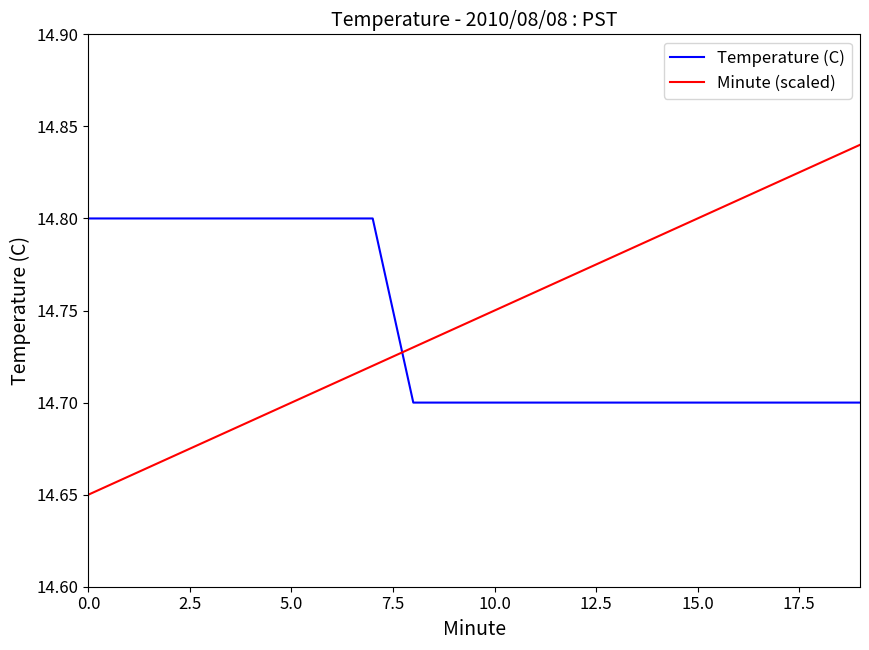

What is the sum of all Temperature (C) values?

294.8